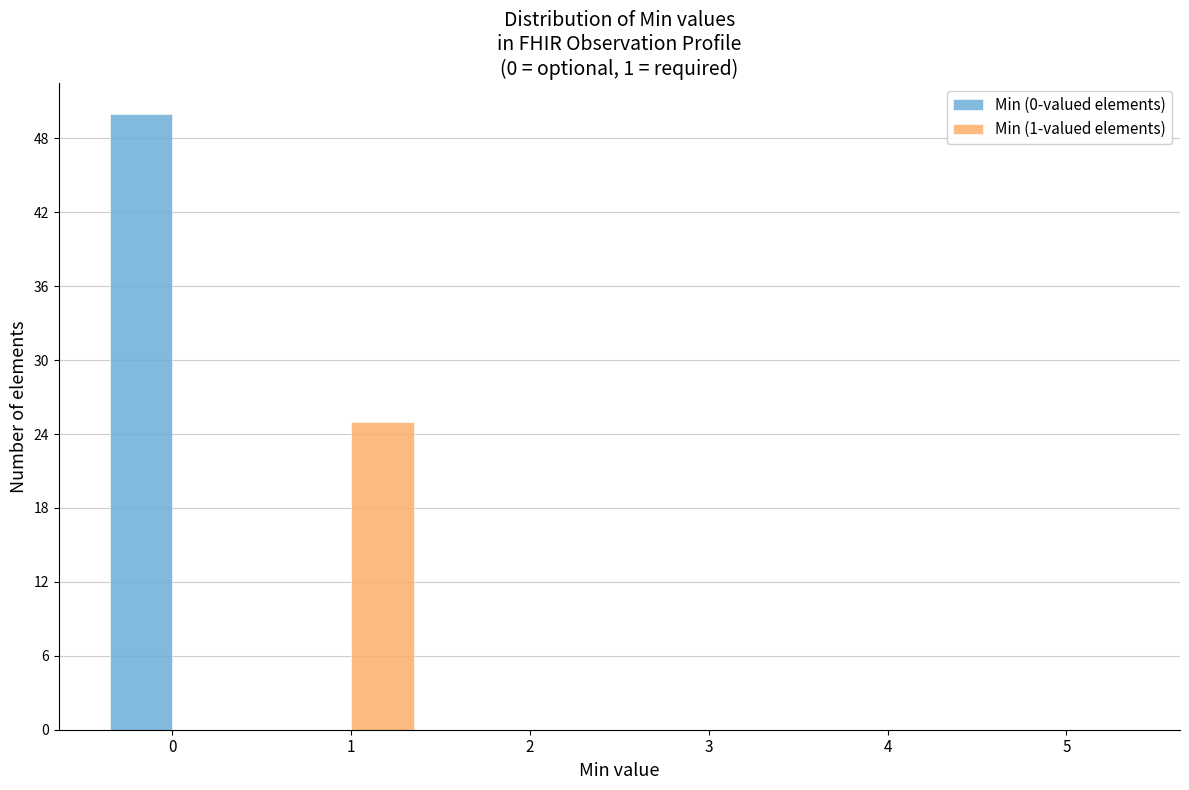

Reading left to right, what are all the values shown in this chart?

Min (0-valued elements): 0=50	1=0	2=0	3=0	4=0	5=0
Min (1-valued elements): 0=0	1=25	2=0	3=0	4=0	5=0